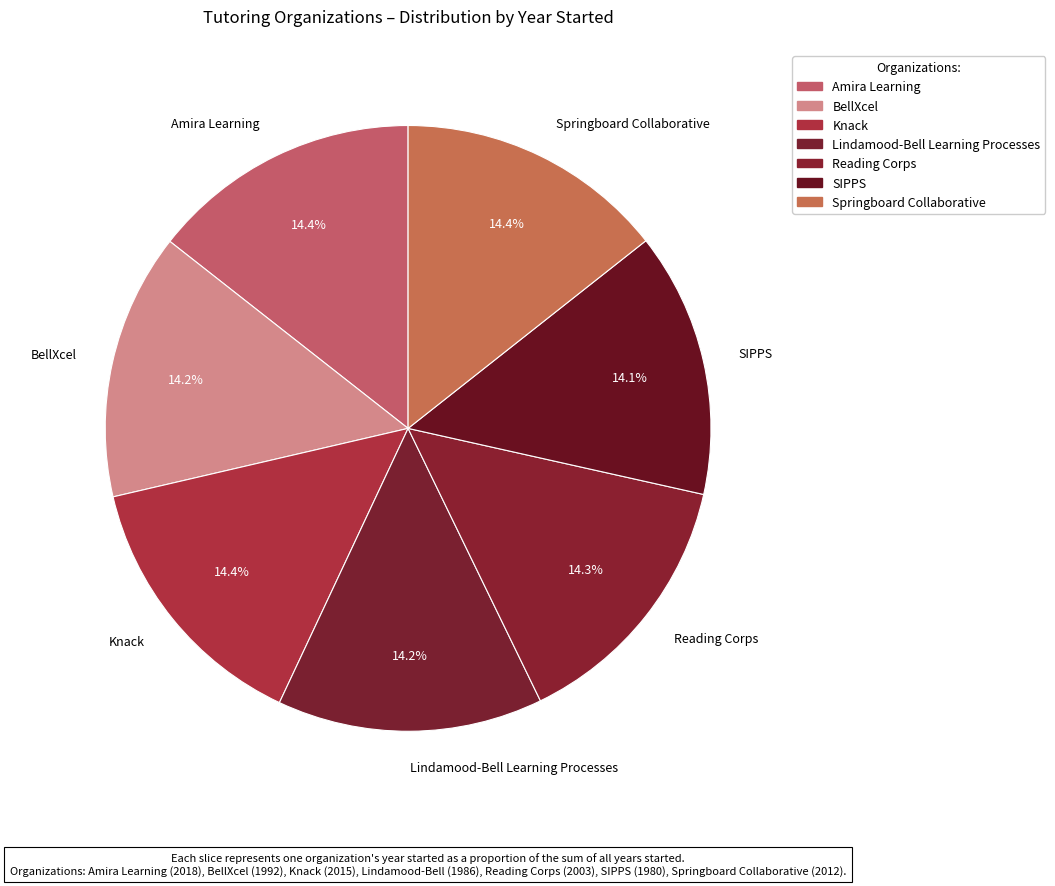

What percentage is NOT represented by Lindamood-Bell Learning Processes?

85.8%